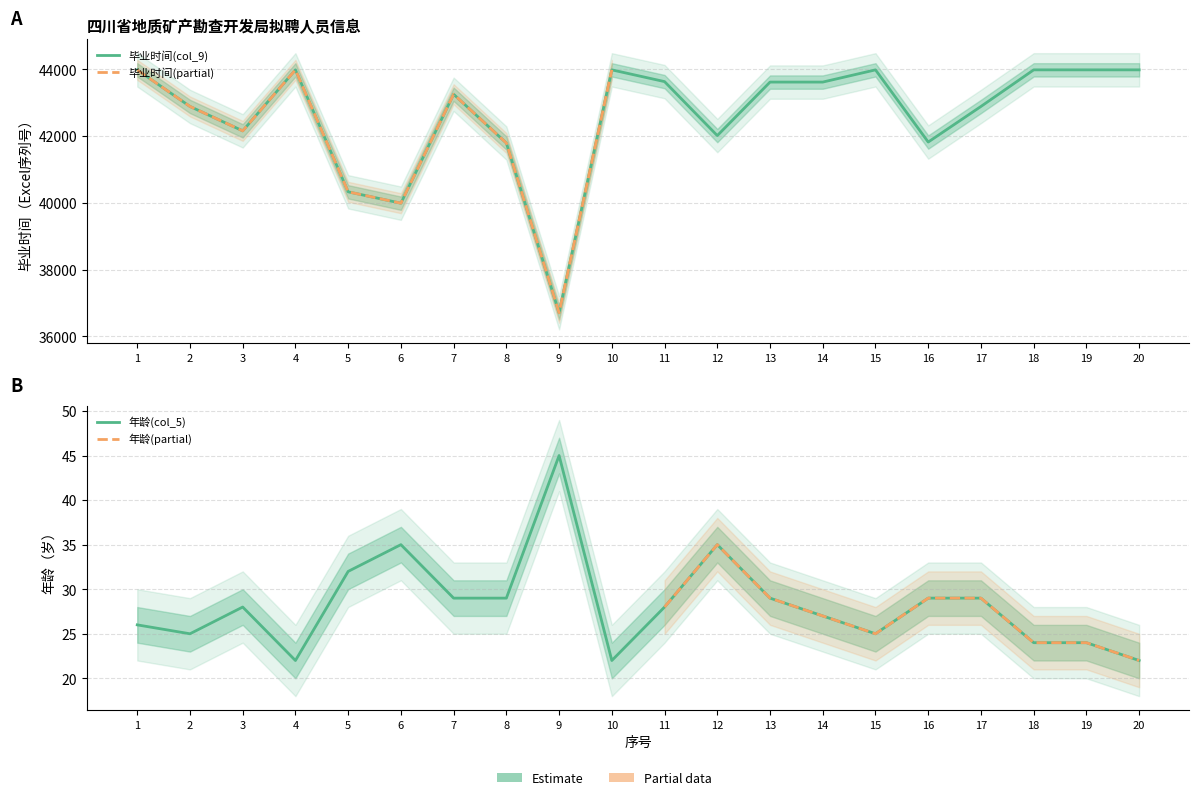

Is this an area chart (filled region under the line)?

No